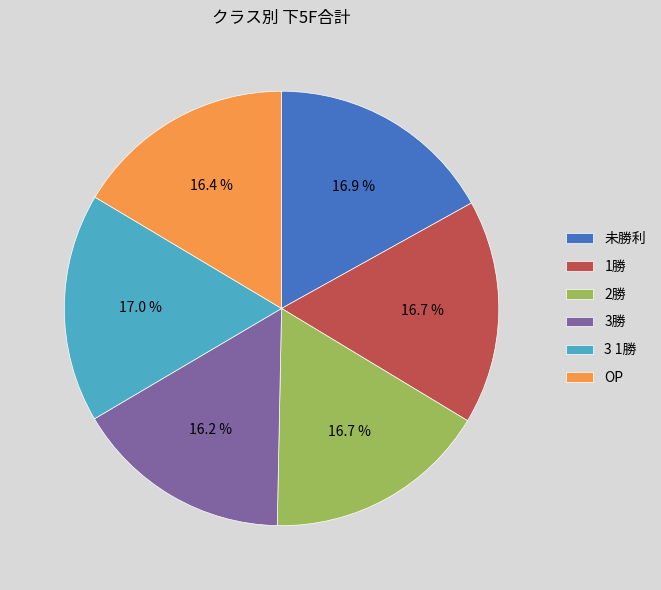

Approximately how many times larger is the value at 3勝 compared to 3 1勝?

1.0